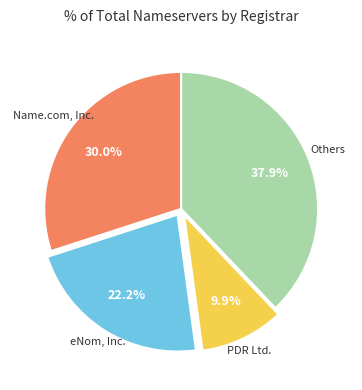

Does any single category account for the majority?

No